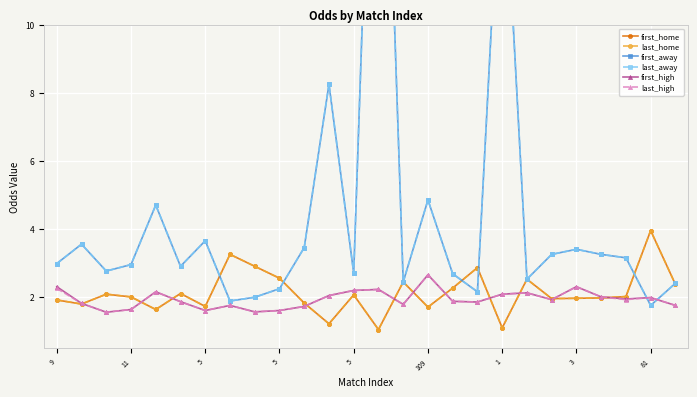

Is the value of last_home at 14 greater than the value of first_high at 14?

Yes